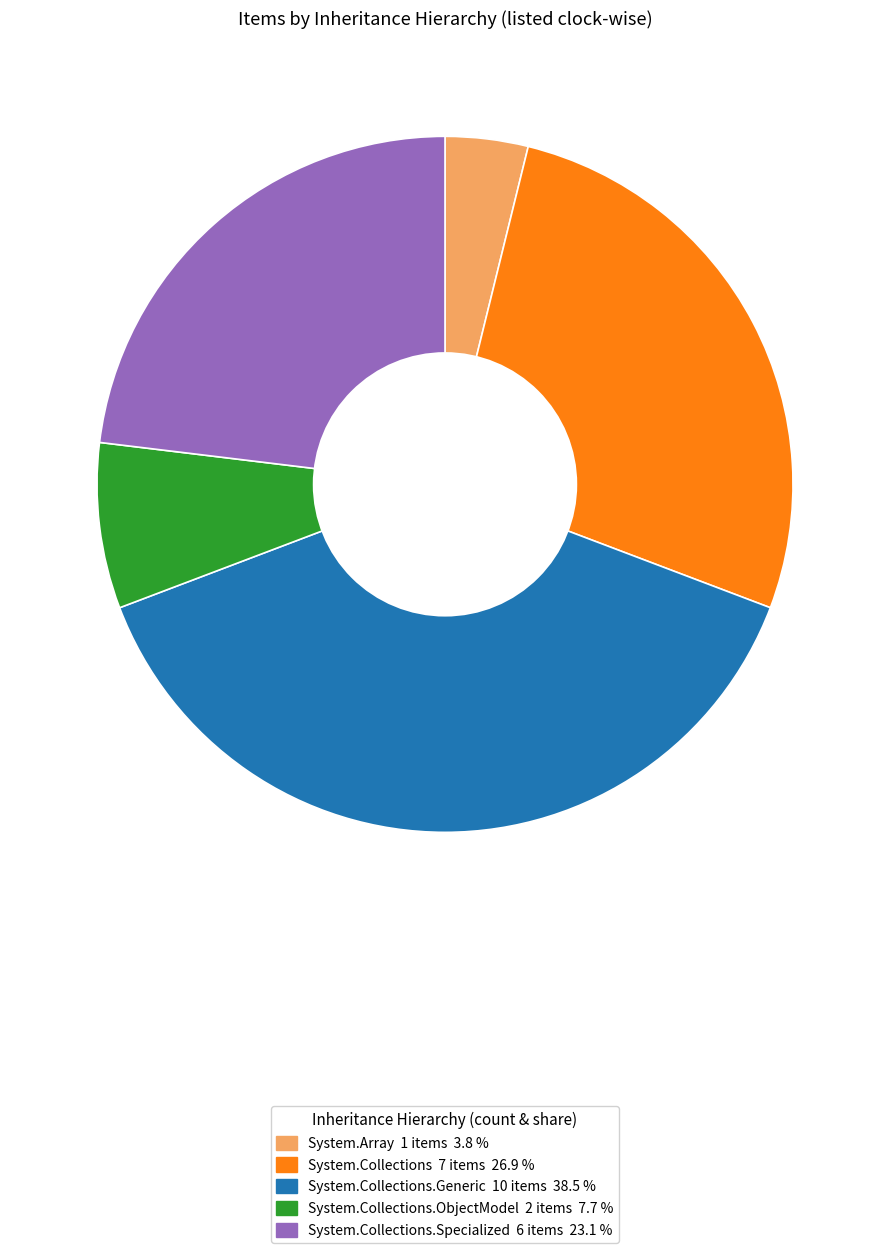

Is there any slice that represents more than half of the pie?

No